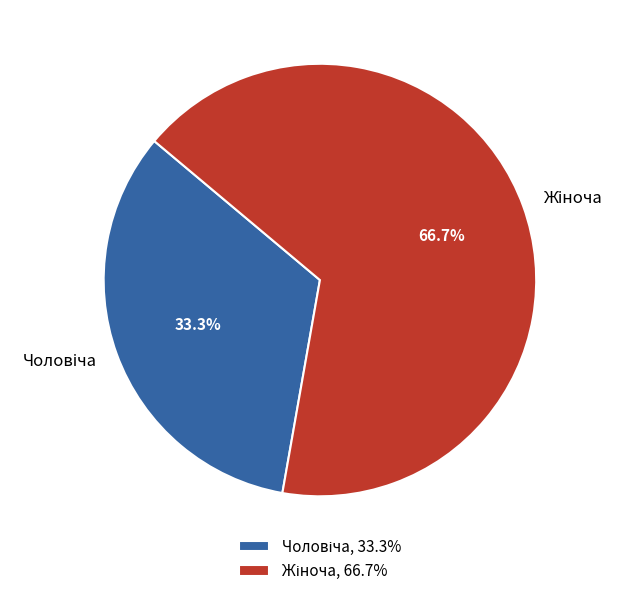

Is there a majority slice in this chart?

Yes